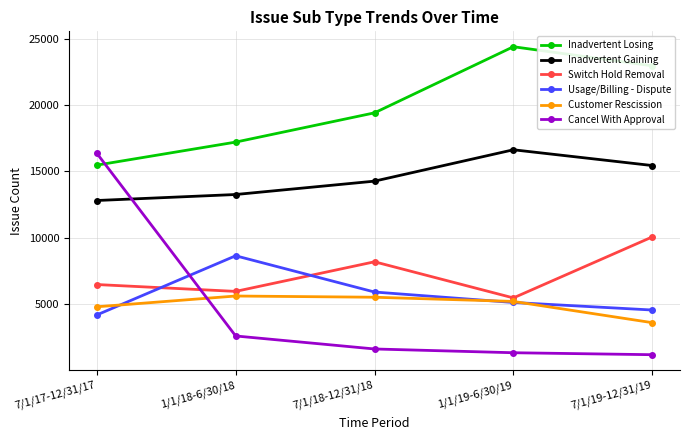

True or false: Inadvertent Losing has more than 1 points higher than both neighbors.

False